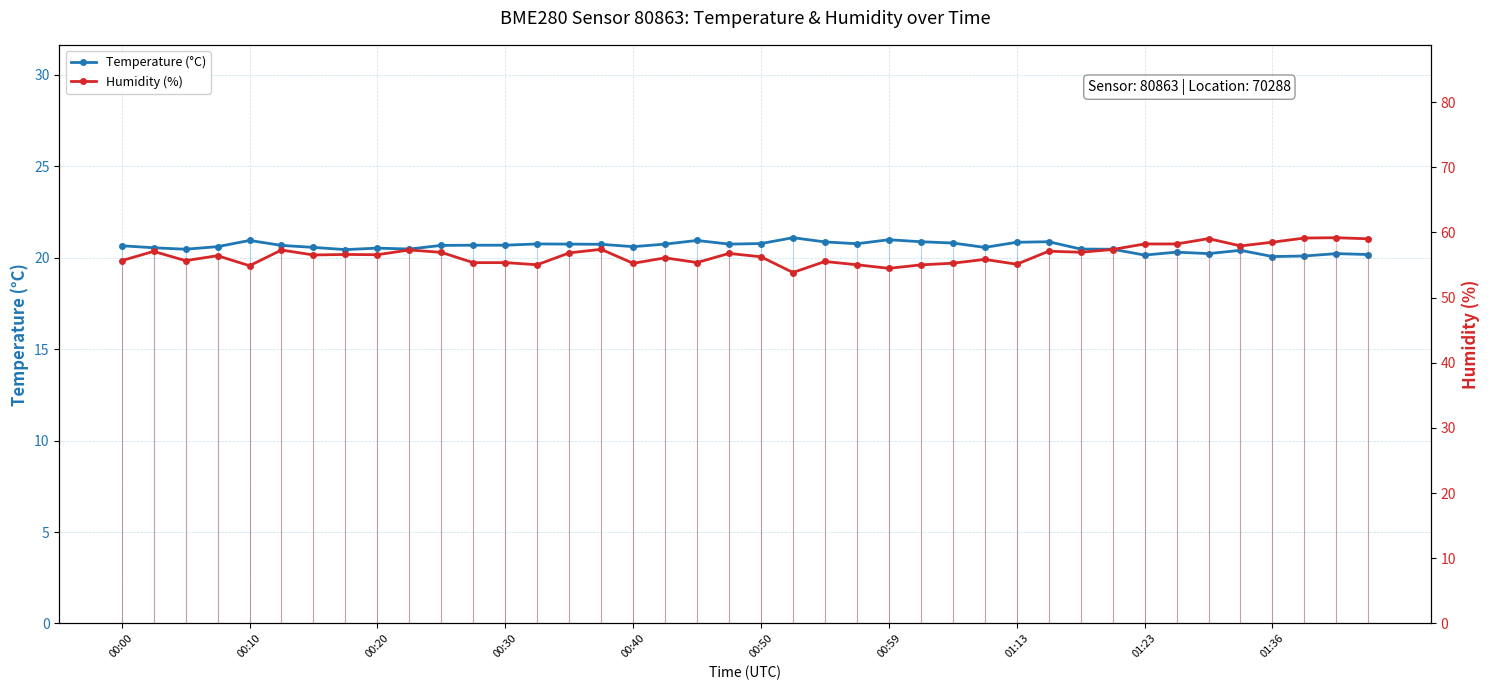

What is the sum of the Humidity (%) values at 37 and 10?

116.1